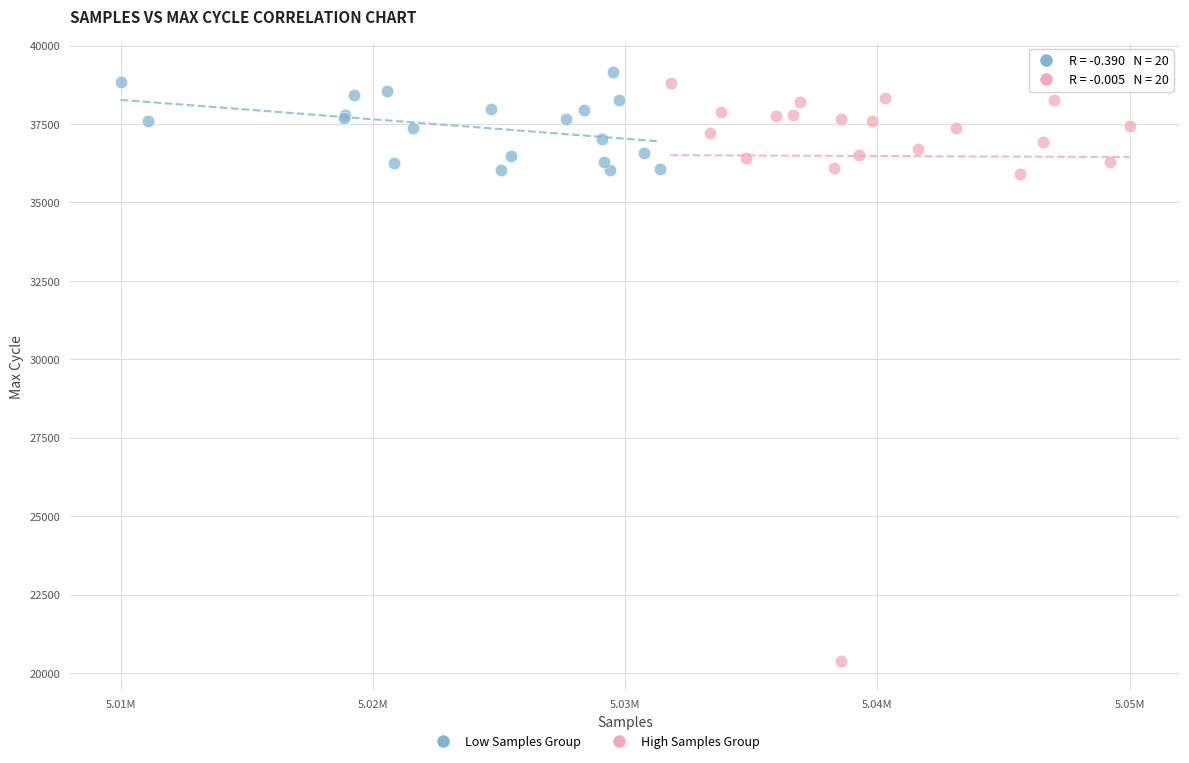

Which series contains the lowest Y value?

High Samples Group